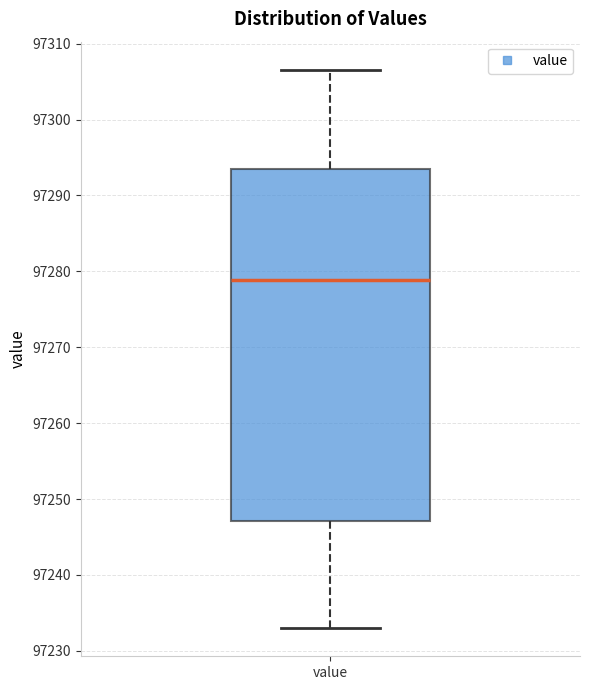

Where does the lower whisker of the box for value end on the y-axis? The values are not printed on the chart, so give them approximately, as read against the axis.

97233